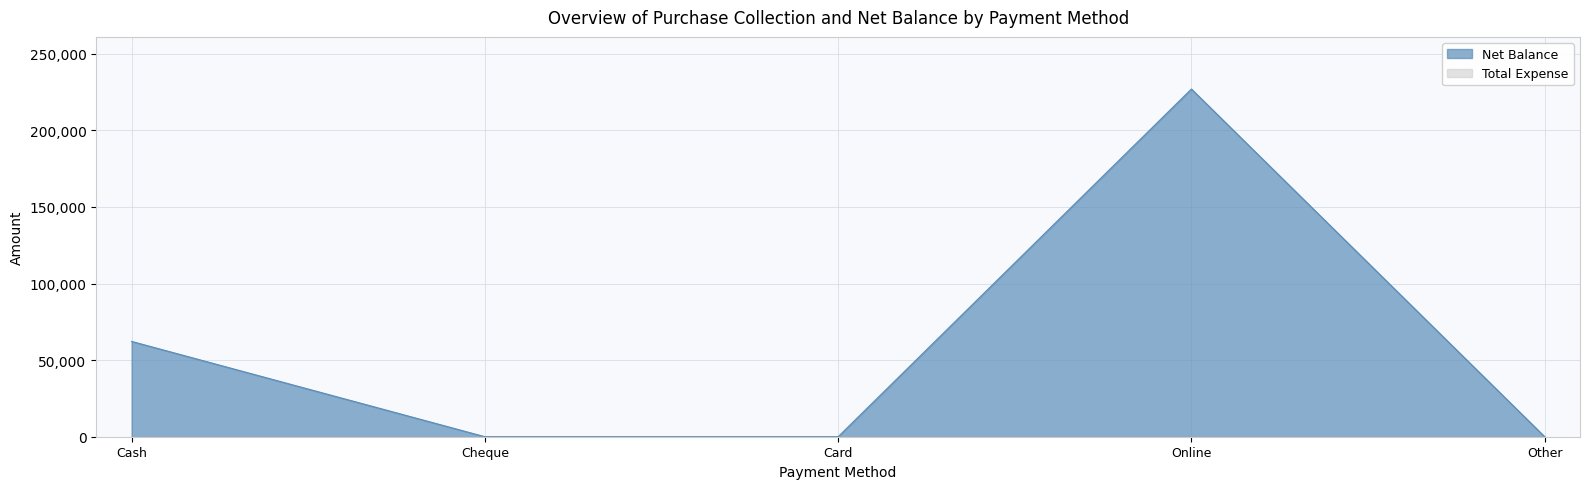

What is the change in value from Online to Other?

-226920